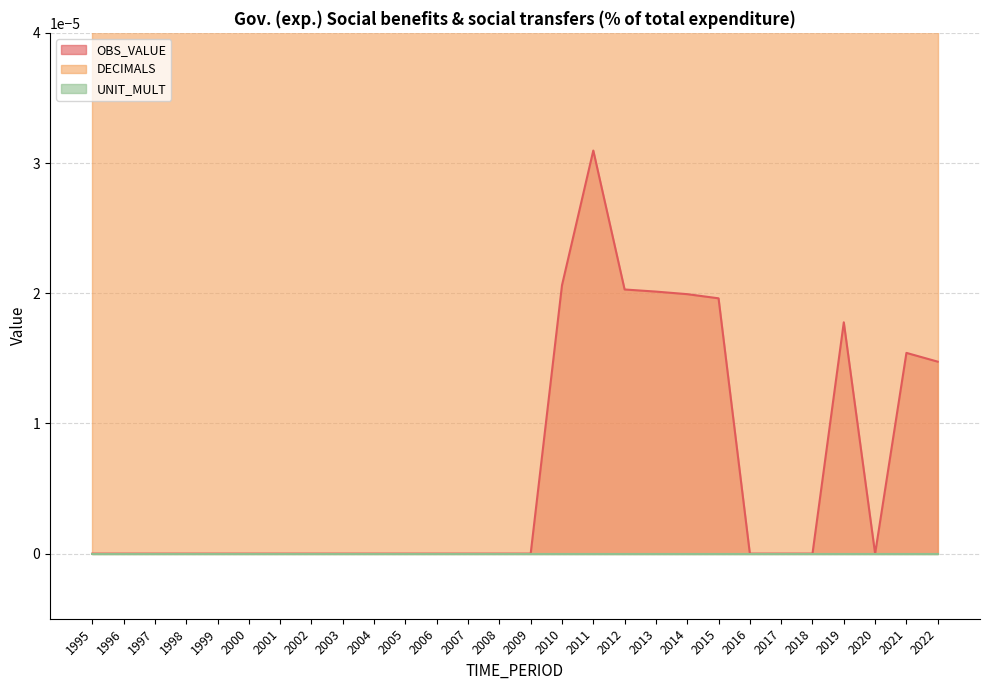

Is it true that DECIMALS equals 3.0 at 2006?

True